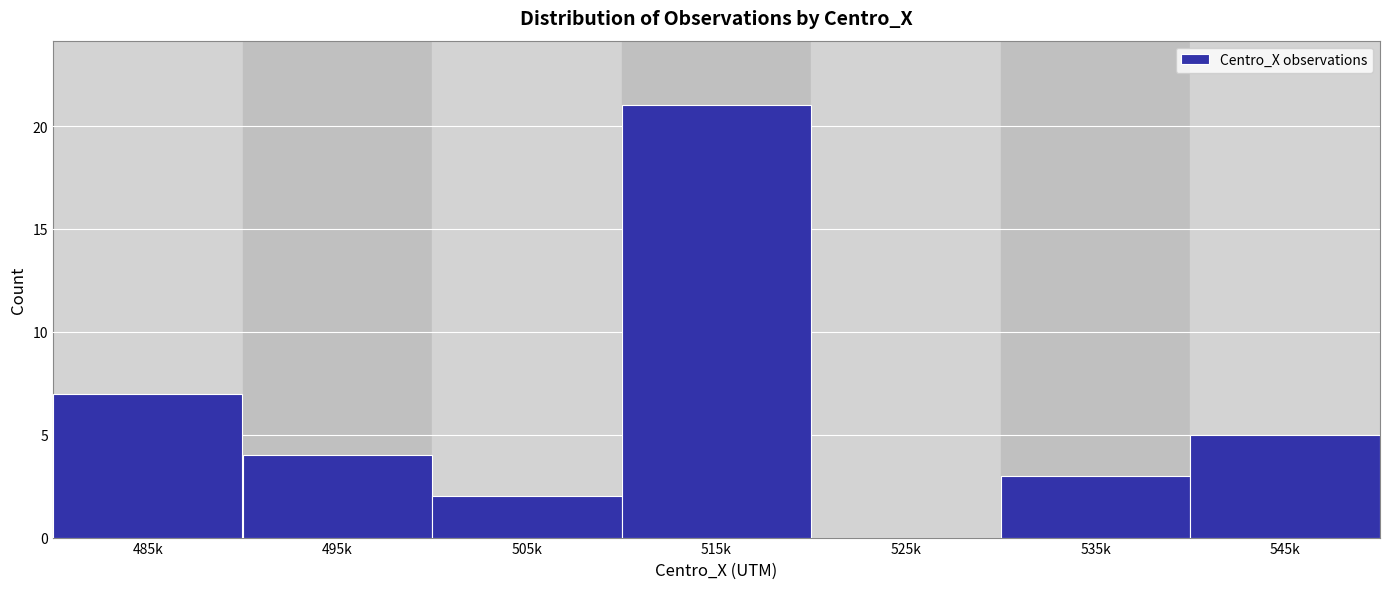

Reading left to right, list all the values displayed in this chart.

485k=7	495k=4	505k=2	515k=21	525k=0	535k=3	545k=5